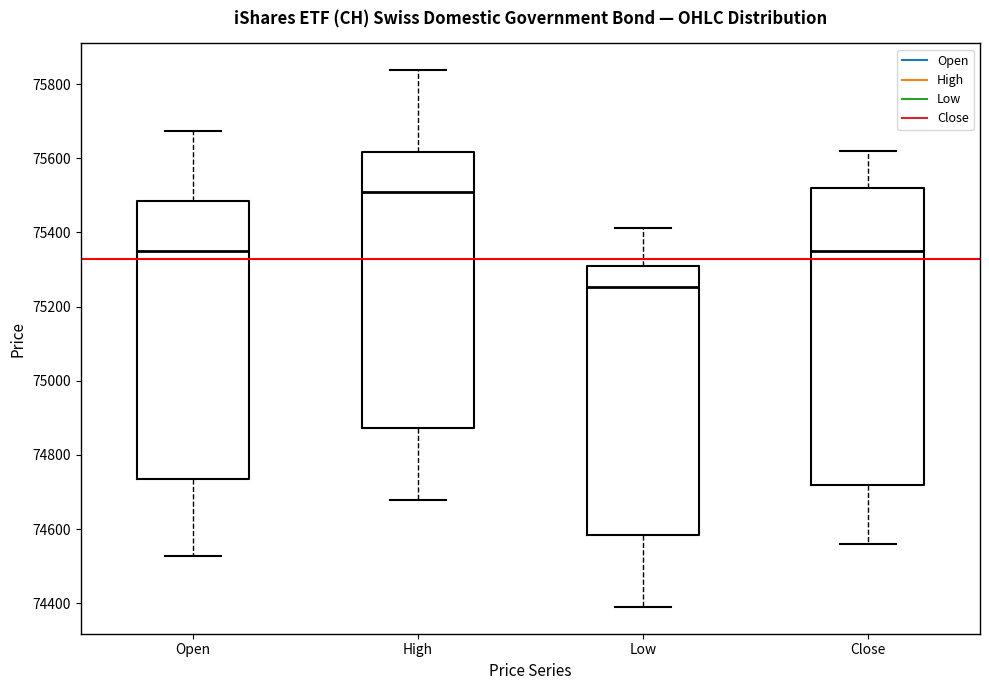

Reading left to right, read every box against the y-axis: the position of its median line, the range the box covers, and the ends of its whiskers. The values are not printed on the chart, so give them approximately, as read against the axis.

Open: median 75360, box 74740 to 75480, whiskers 74520 to 75680
High: median 75500, box 74880 to 75620, whiskers 74680 to 75840
Low: median 75260, box 74580 to 75300, whiskers 74400 to 75420
Close: median 75360, box 74720 to 75520, whiskers 74560 to 75620